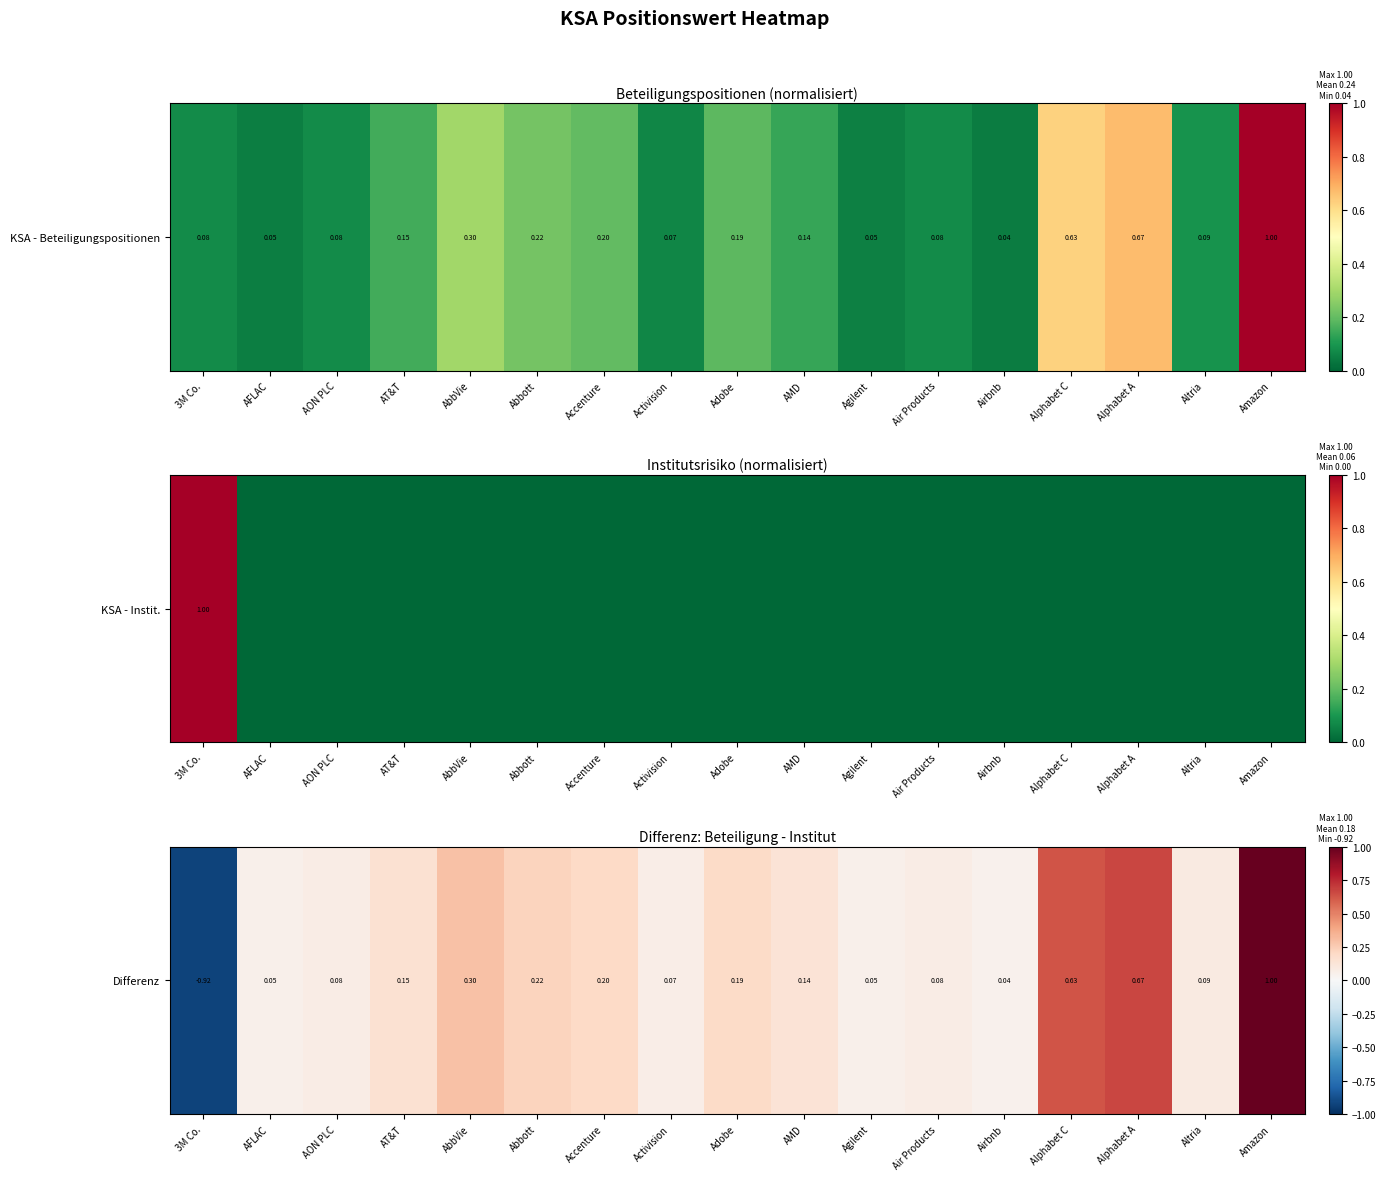

Reading left to right, transcribe all the data shown in this chart.

3M Co.=-0.9	AFLAC=0.0	AON PLC=0.1	AT&T=0.2	AbbVie=0.3	Abbott=0.2	Accenture=0.2	Activision=0.1	Adobe=0.2	AMD=0.1	Agilent=0.1	Air Products=0.1	Airbnb=0.0	Alphabet C=0.6	Alphabet A=0.7	Altria=0.1	Amazon=1.0